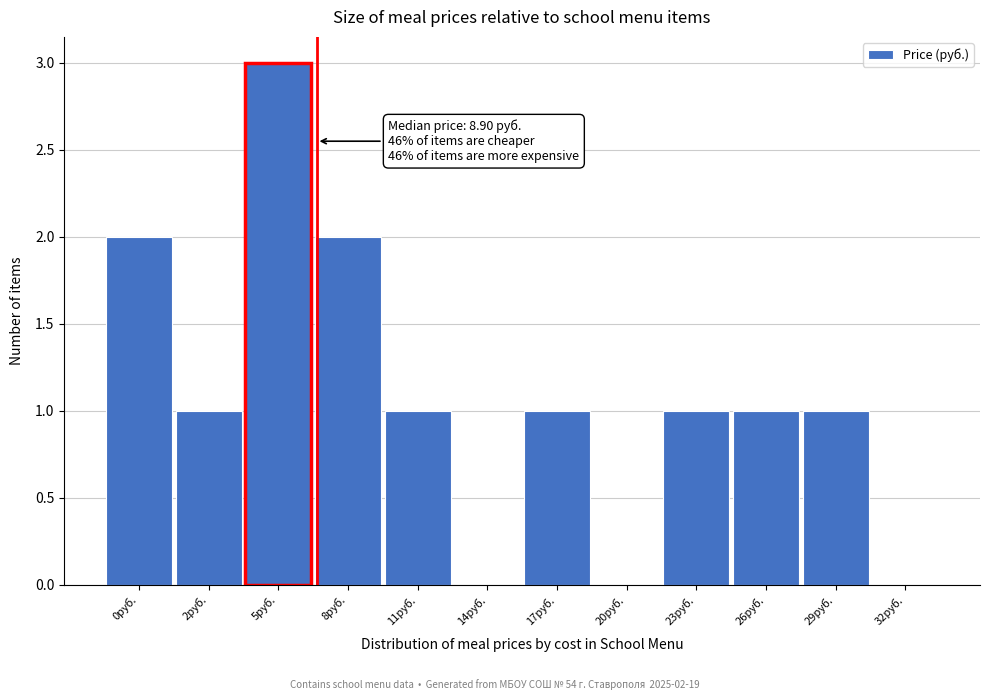

Reading left to right, extract all data points from this chart.

0руб.=2	2руб.=1	5руб.=3	8руб.=2	11руб.=1	14руб.=0	17руб.=1	20руб.=0	23руб.=1	26руб.=1	29руб.=1	32руб.=0